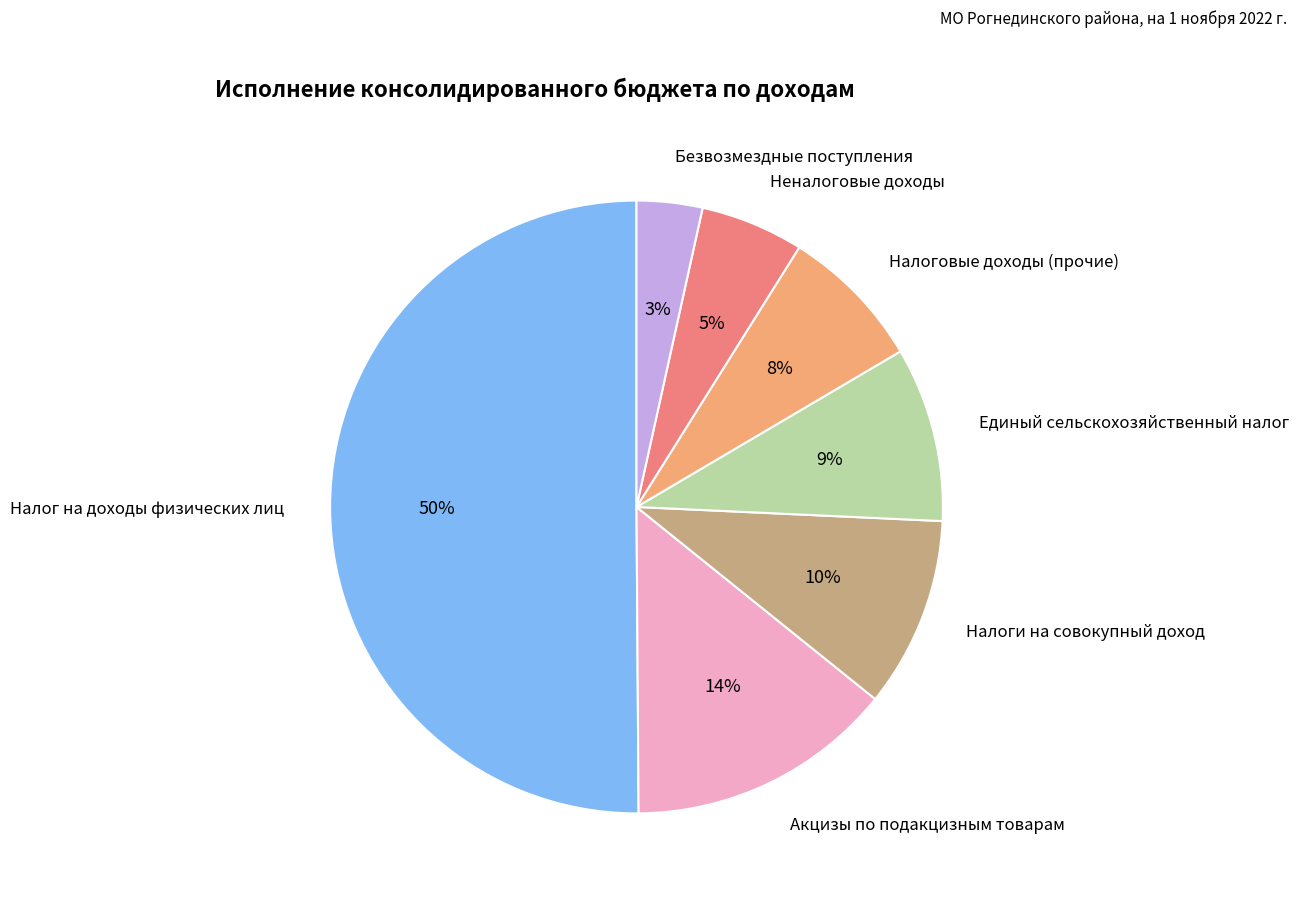

To the nearest percent, what is the average slice percentage?

14%